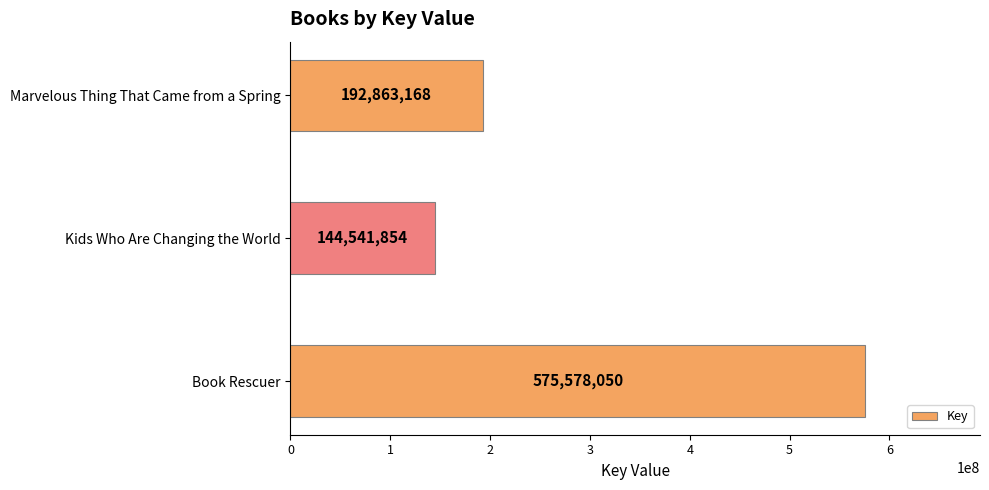

At which label is the value closest to 360059952?

Marvelous Thing That Came from a Spring